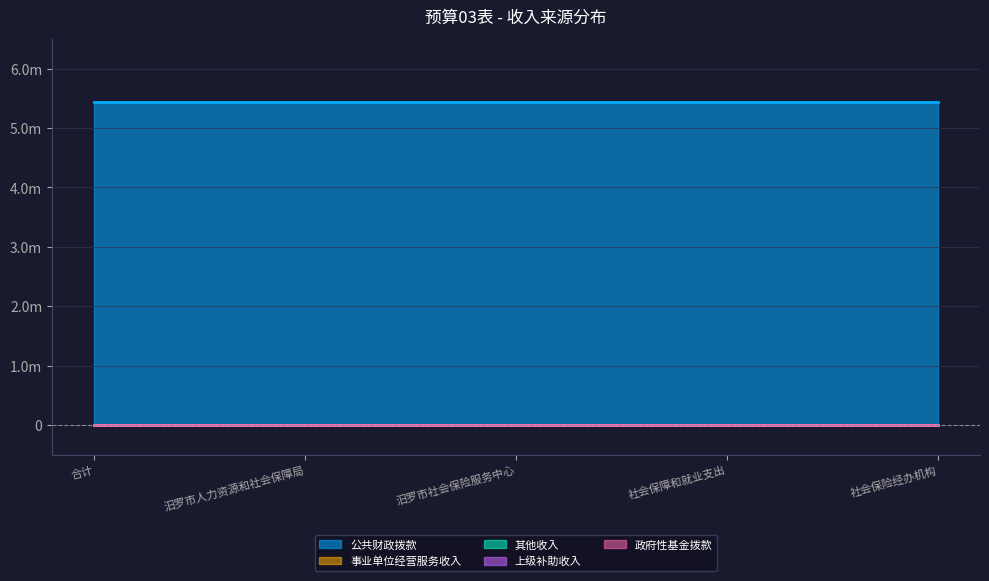

Does the chart display data point markers on the line(s)?

No